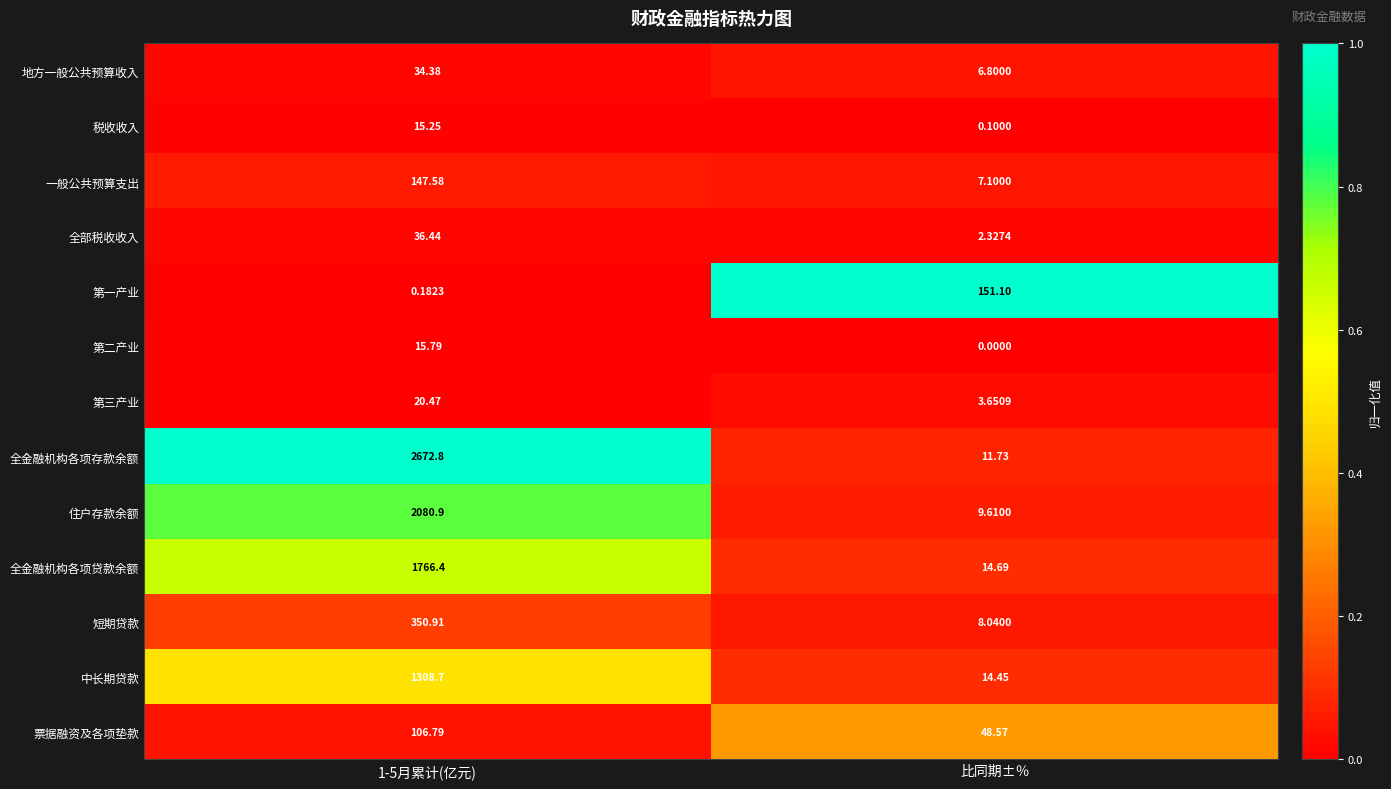

Where is 中长期贷款 nearest to the value 661?

比同期±％